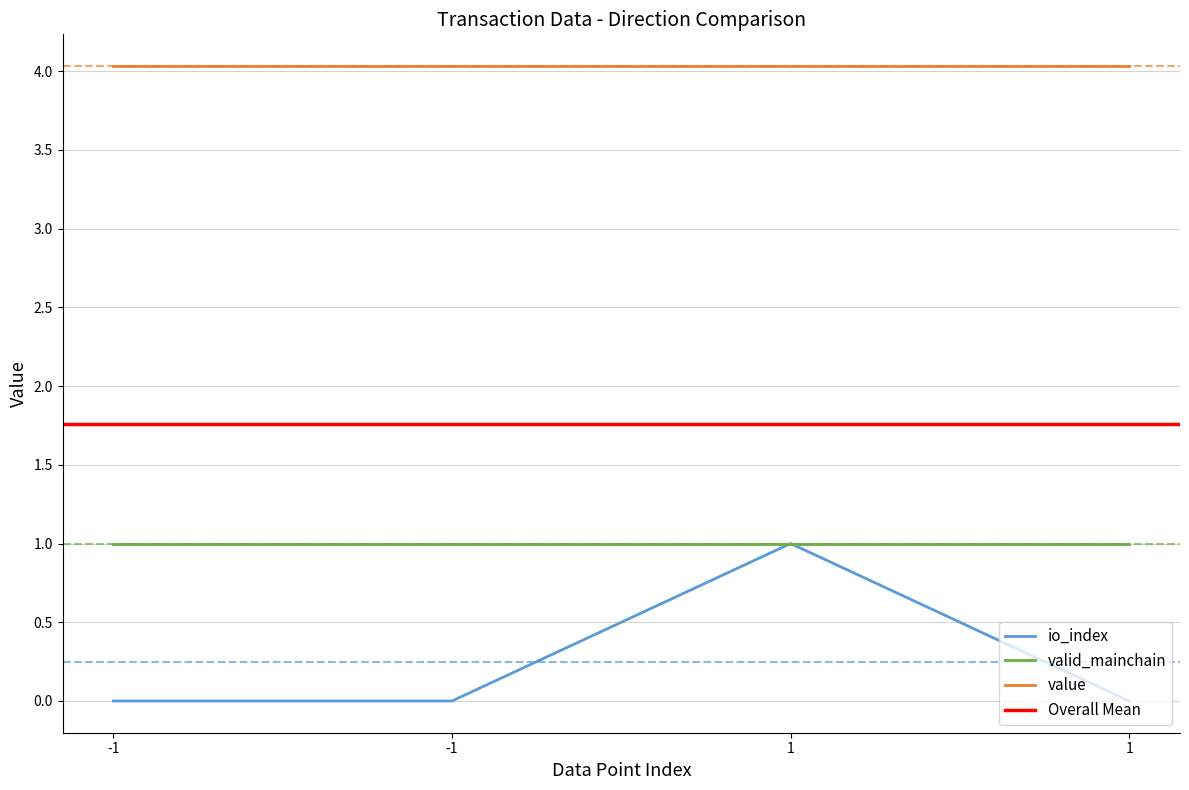

Count the io_index values in the range 0 to 1.

4